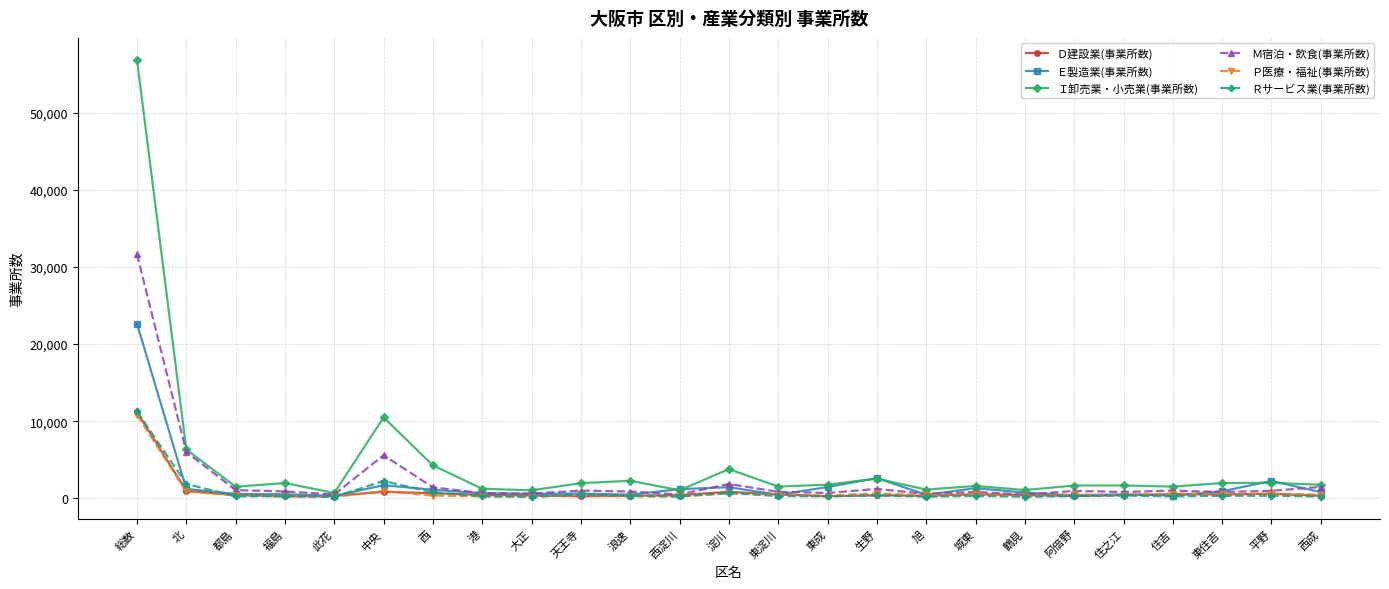

True or false: Ｄ建設業(事業所数) has more than 1 points higher than both neighbors.

True